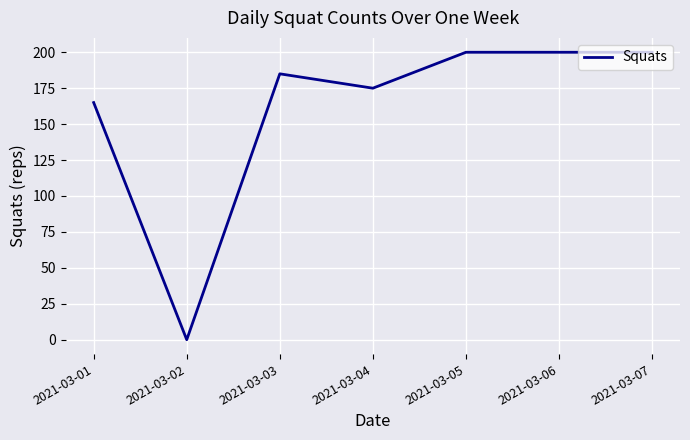

What is the change in value from 2021-03-02 to 2021-03-07?

+200